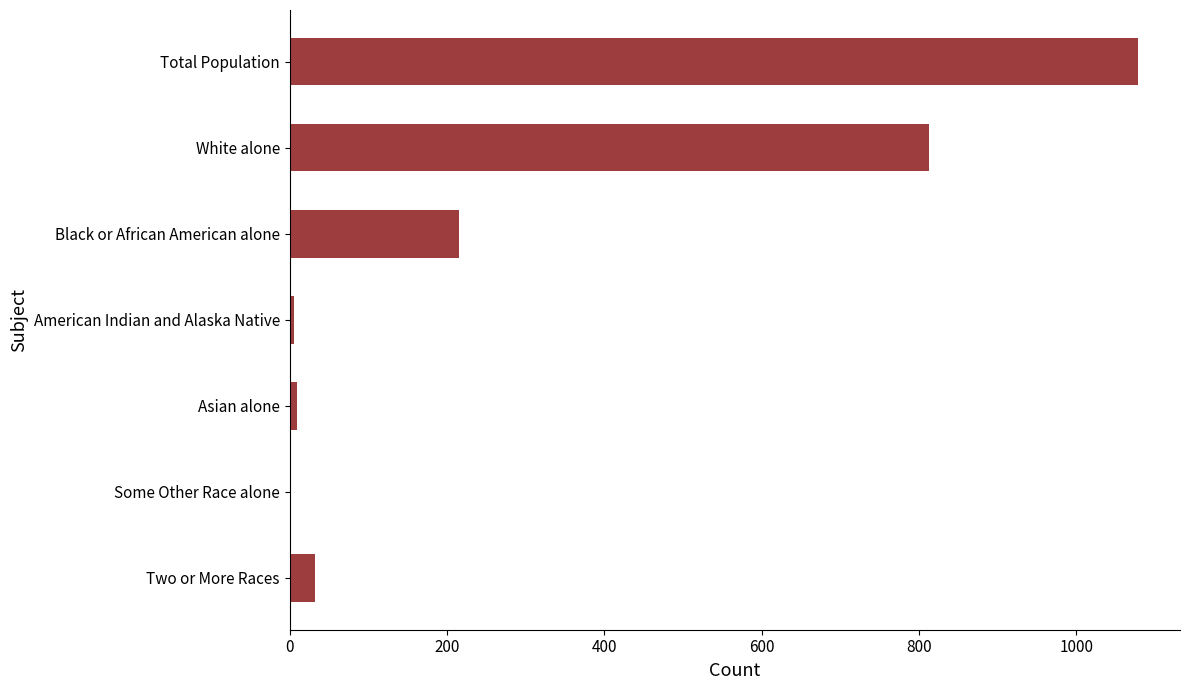

Is it true that the value at White alone is 226?

False